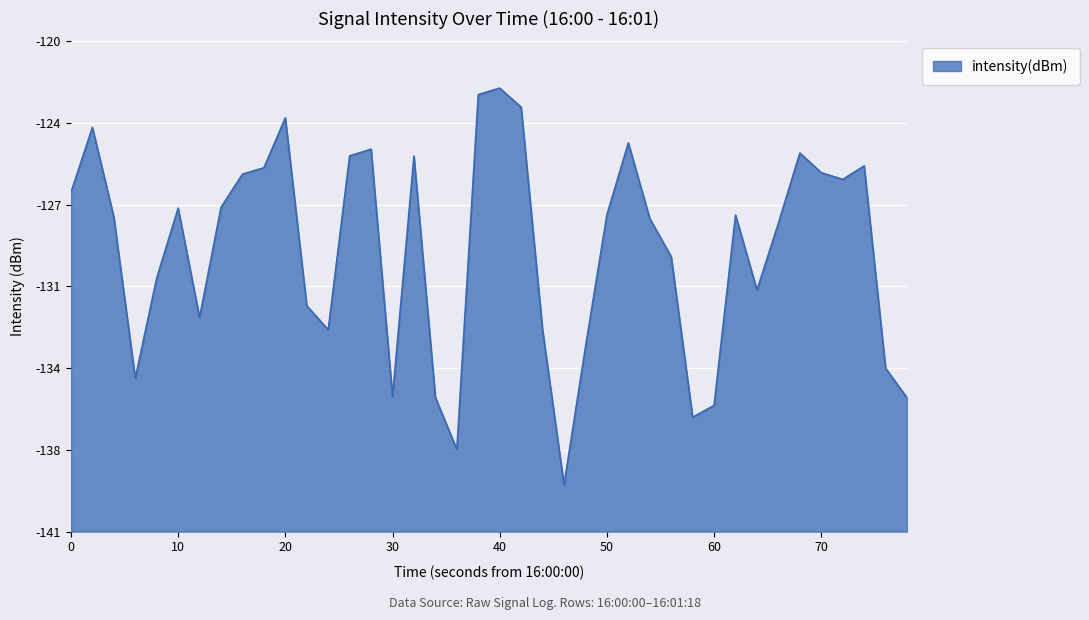

What is the minimum value shown in the chart?

-139.4